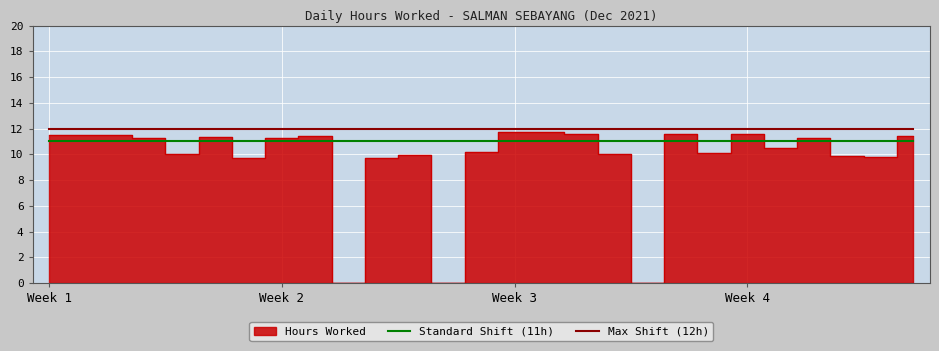

True or false: Max Shift (12h) and Standard Shift (11h) intersect in this chart.

False